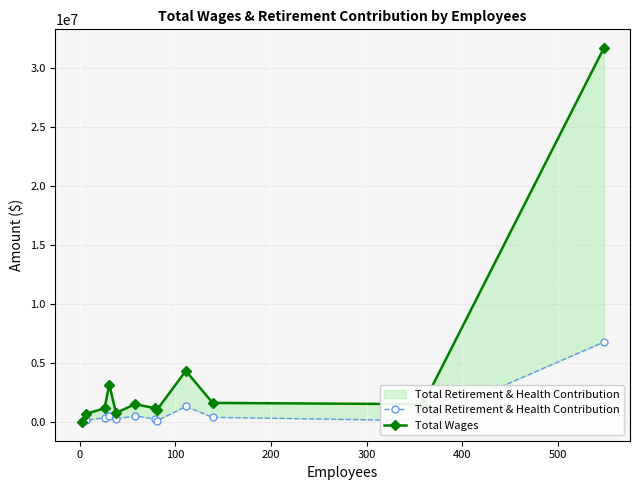

True or false: Total Retirement & Health Contribution and Total Wages cross at least once.

False